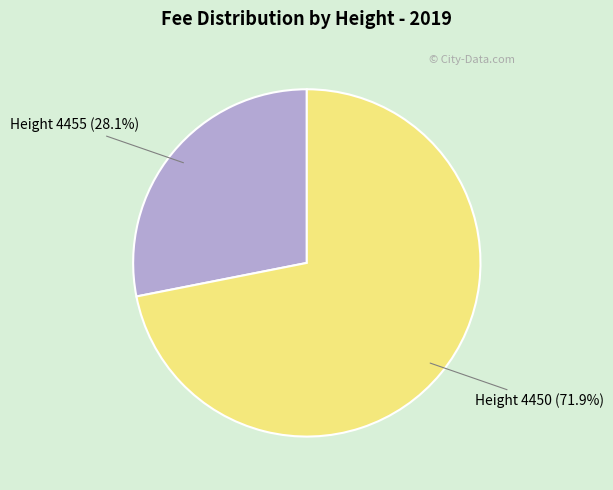

Approximately how many times larger is the value at Height 4455 (28.1%) compared to Height 4450 (71.9%)?

0.4